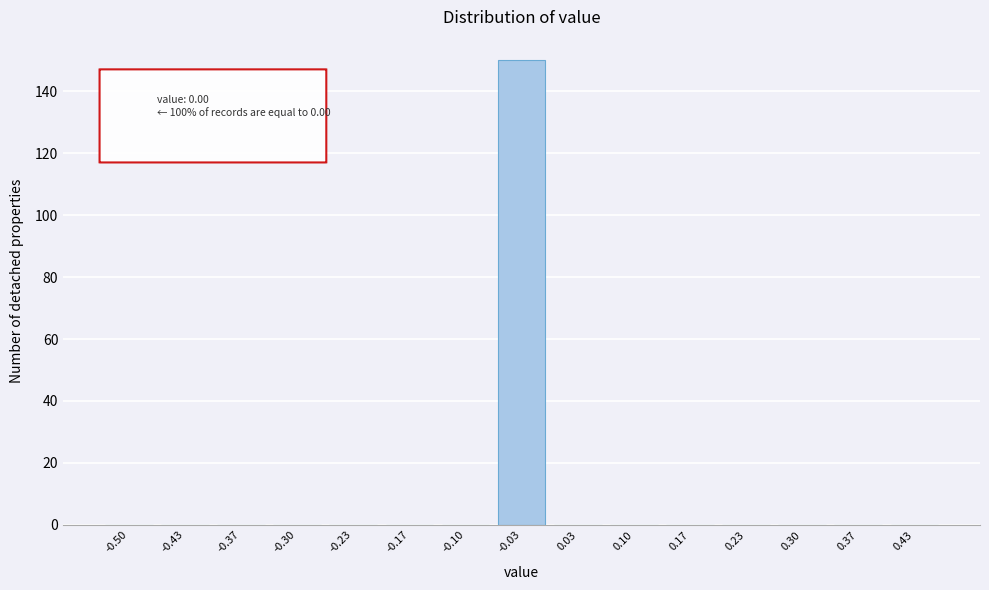

Reading left to right, list all the values displayed in this chart.

-0.50=0	-0.43=0	-0.37=0	-0.30=0	-0.23=0	-0.17=0	-0.10=0	-0.03=150	0.03=0	0.10=0	0.17=0	0.23=0	0.30=0	0.37=0	0.43=0